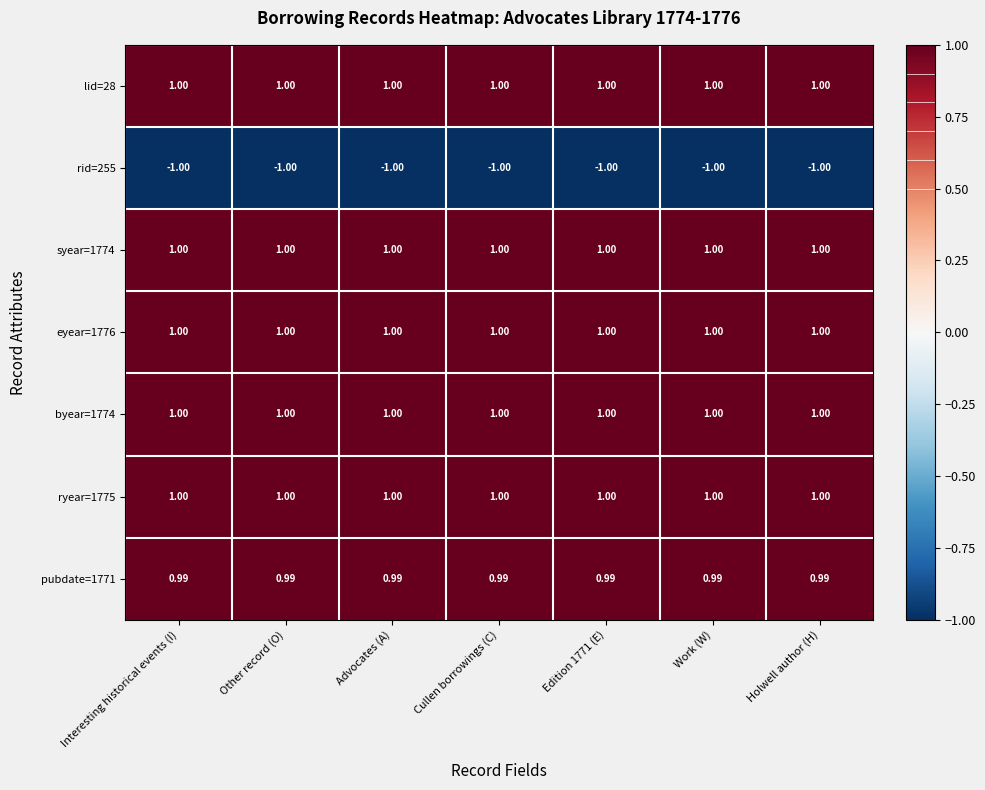

Is the value of ryear=1775 at Advocates (A) greater than the value of rid=255 at Interesting historical events (I)?

Yes